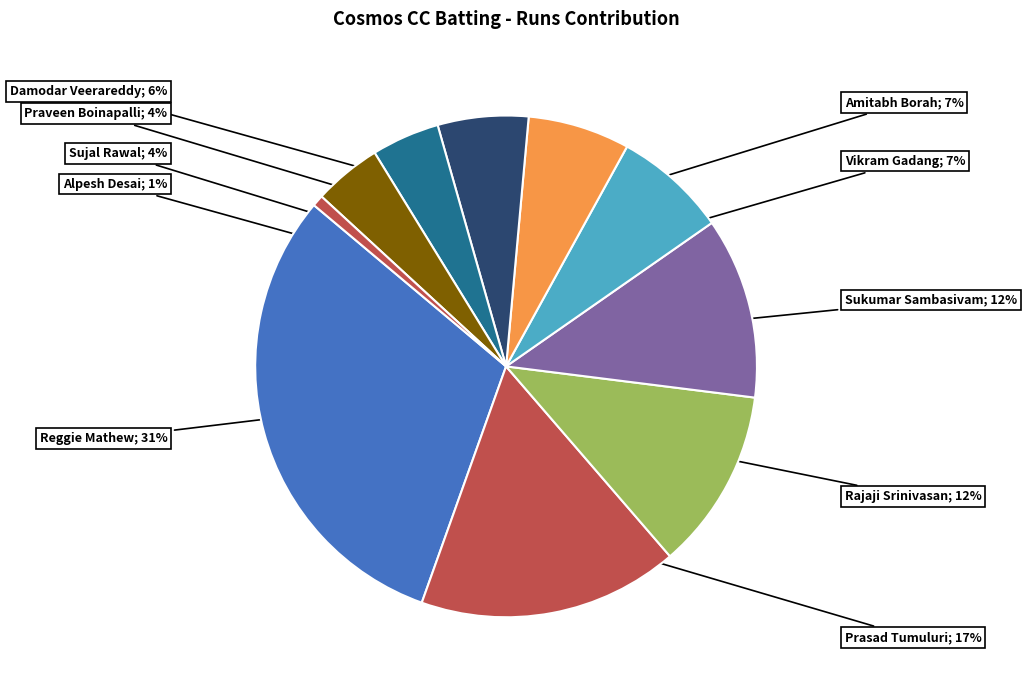

How many slices are in this pie chart?

10